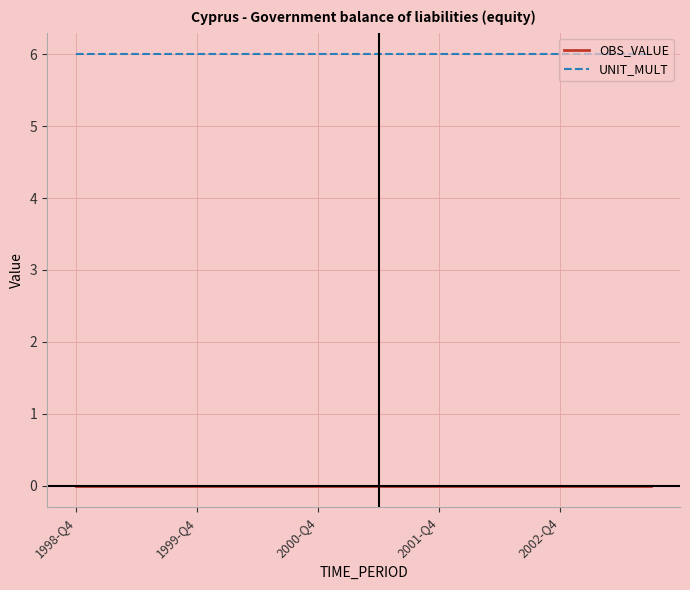

What is the minimum value for UNIT_MULT?

6